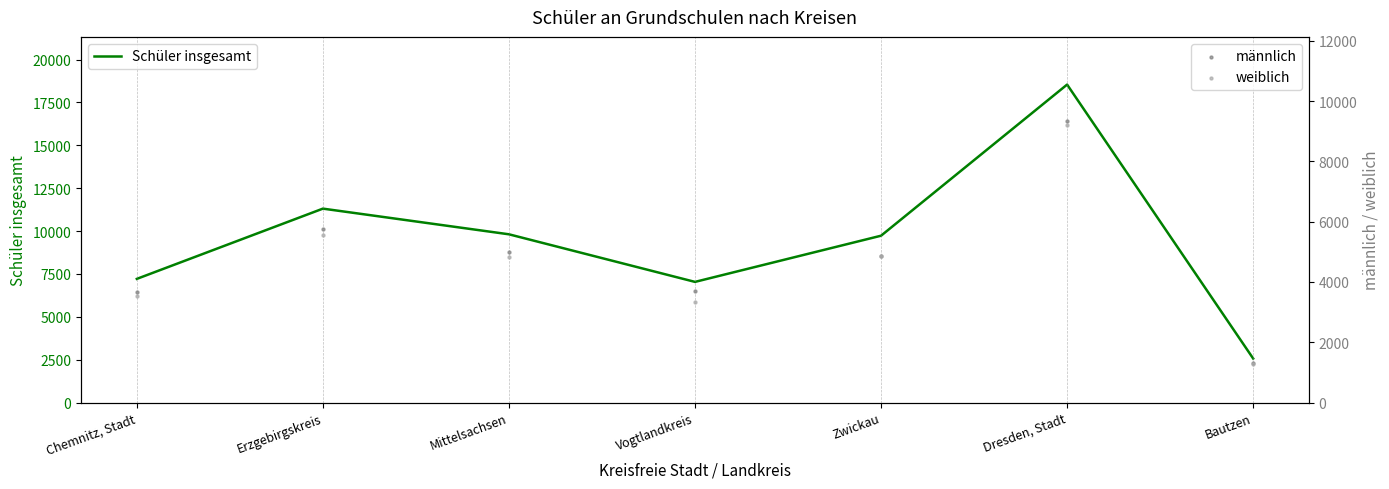

At how many categories does at least one series exceed 16453?

1